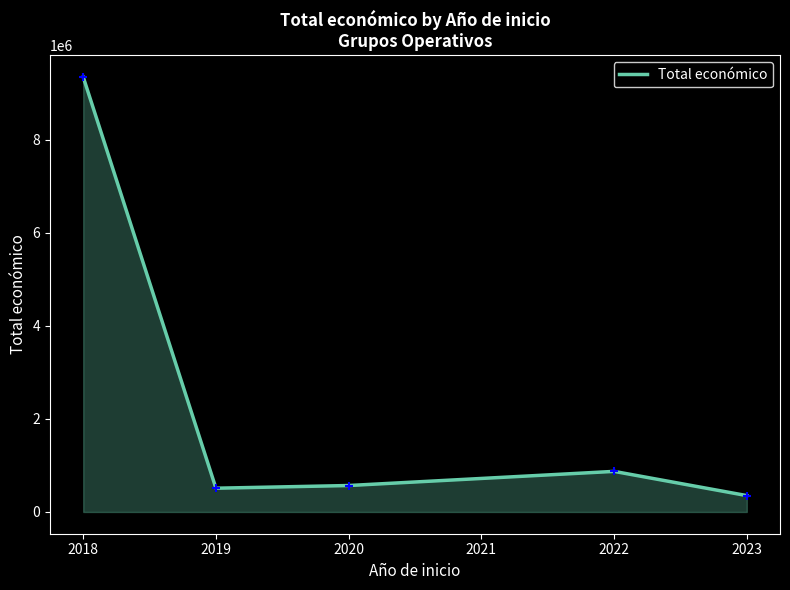

What is the ratio of the value at 2020 to the value at 2018?

0.1